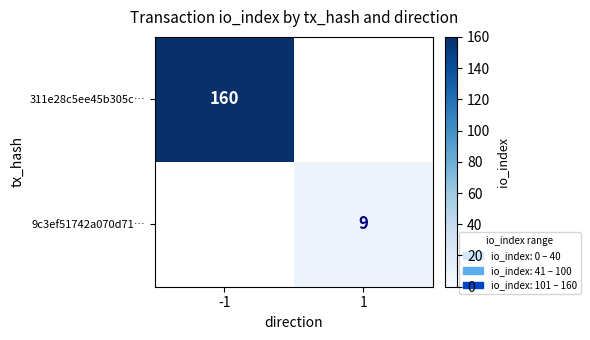

The value of 311e28c5ee45b305c… at -1 is 160. True or false?

True